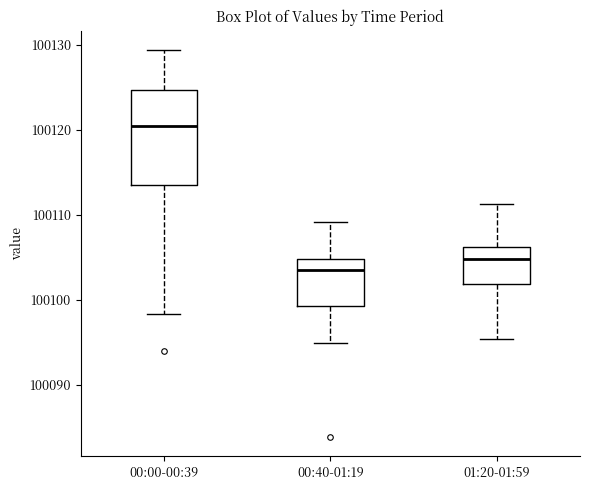

Reading left to right, read every box against the y-axis: the position of its median line, the range the box covers, and the ends of its whiskers. The values are not printed on the chart, so give them approximately, as read against the axis.

00:00-00:39: median 100121, box 100114 to 100125, whiskers 100098 to 100129
00:40-01:19: median 100104, box 100099 to 100105, whiskers 100095 to 100109
01:20-01:59: median 100105, box 100102 to 100106, whiskers 100095 to 100111